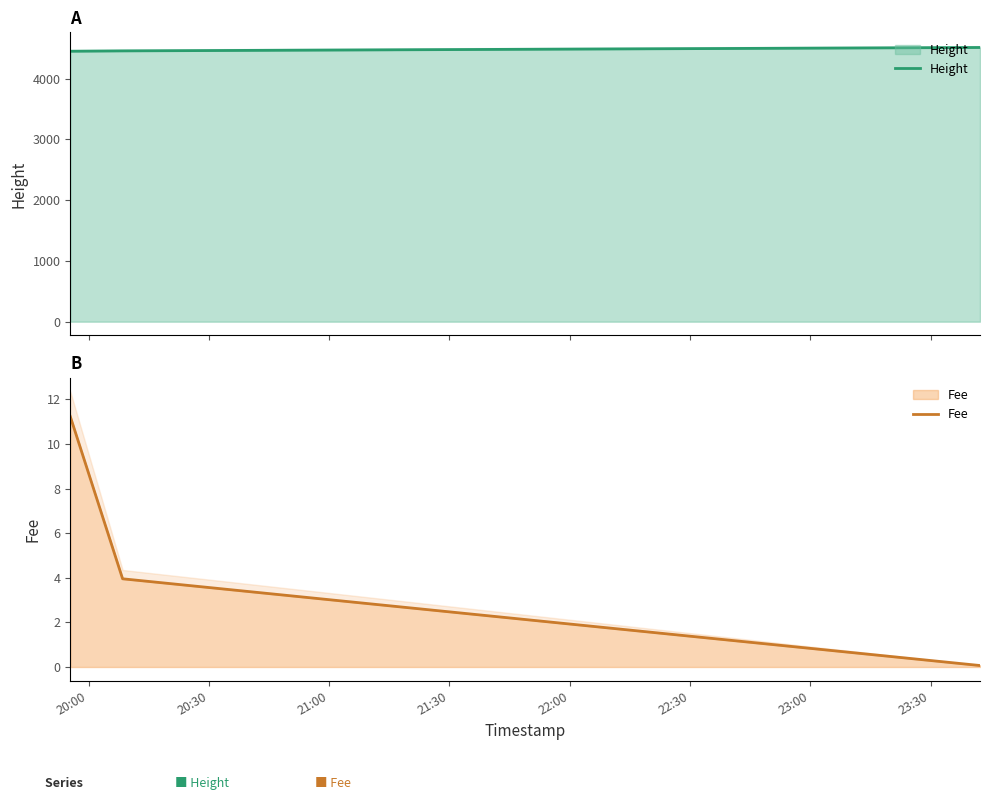

True or false: Fee has a value of 7.1 at 20:30.

False